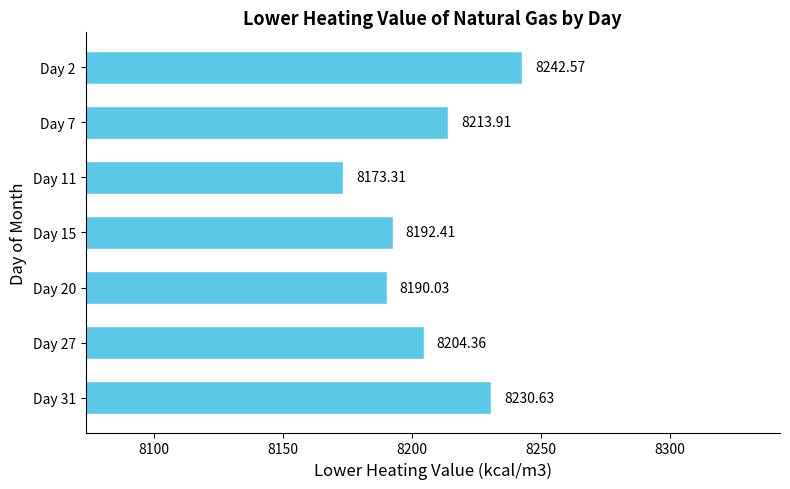

What is the average value?

8206.7